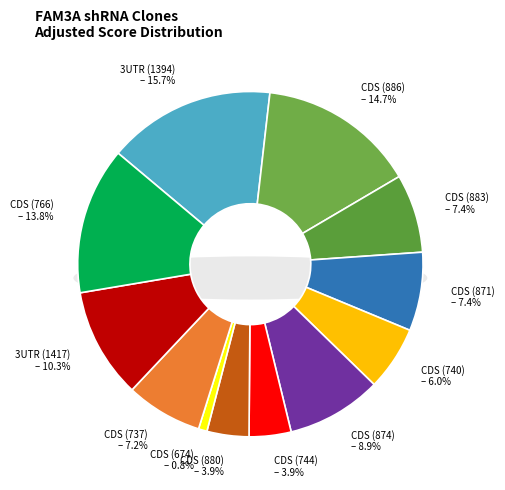

Combined, do NM_021806.1-886s21c1 and NM_021806.1-874s1c1 account for over 50%?

No